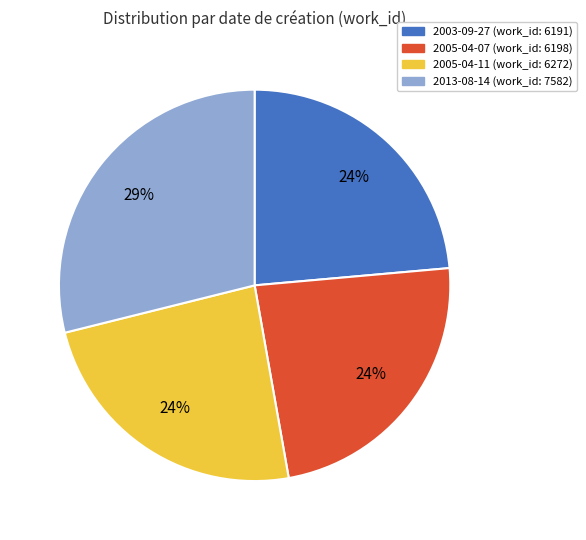

Between 2013-08-14 and 2005-04-07, which is larger?

2013-08-14